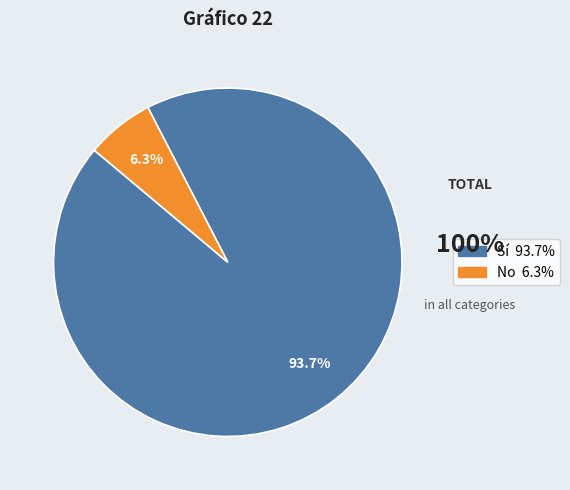

Rank the categories by value from highest to lowest.

Sí, No